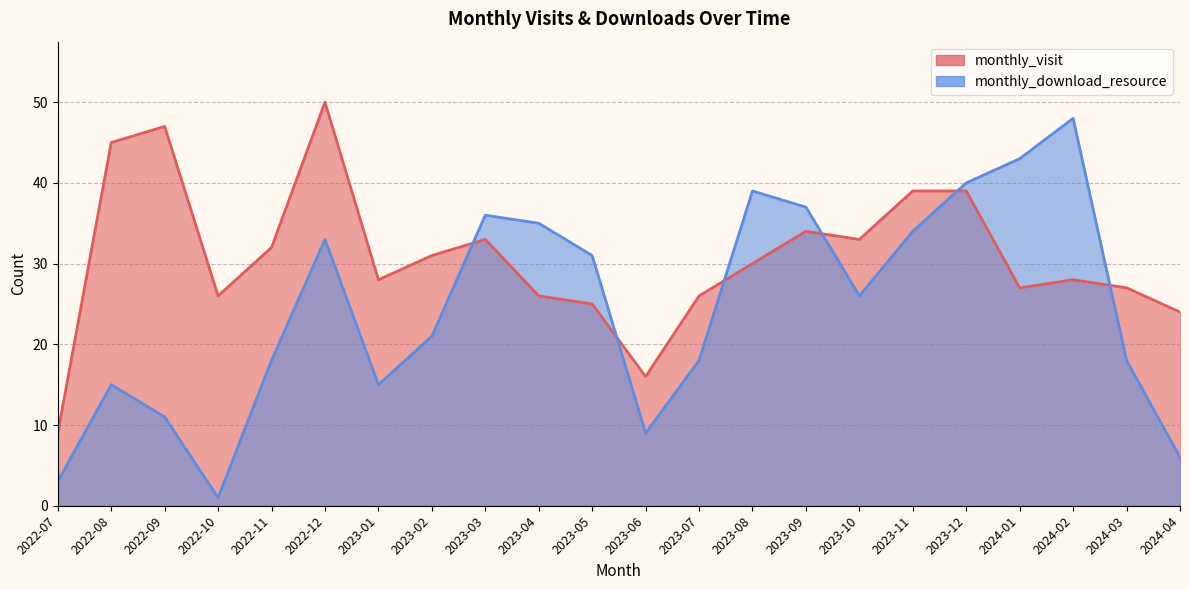

What are all the series names shown in the legend?

monthly_visit, monthly_download_resource